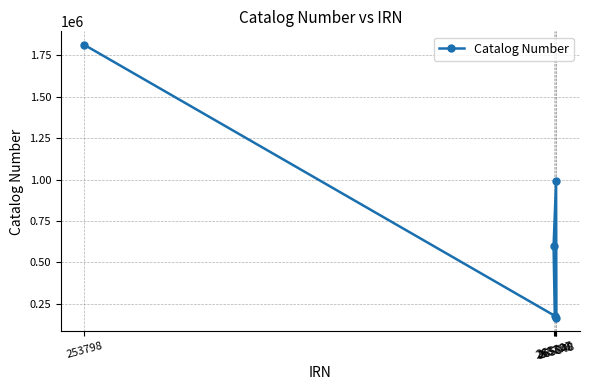

Reading left to right, transcribe all the data shown in this chart.

253798=1813482	265776=596041	265807=176658	265840=994051	265848=164630